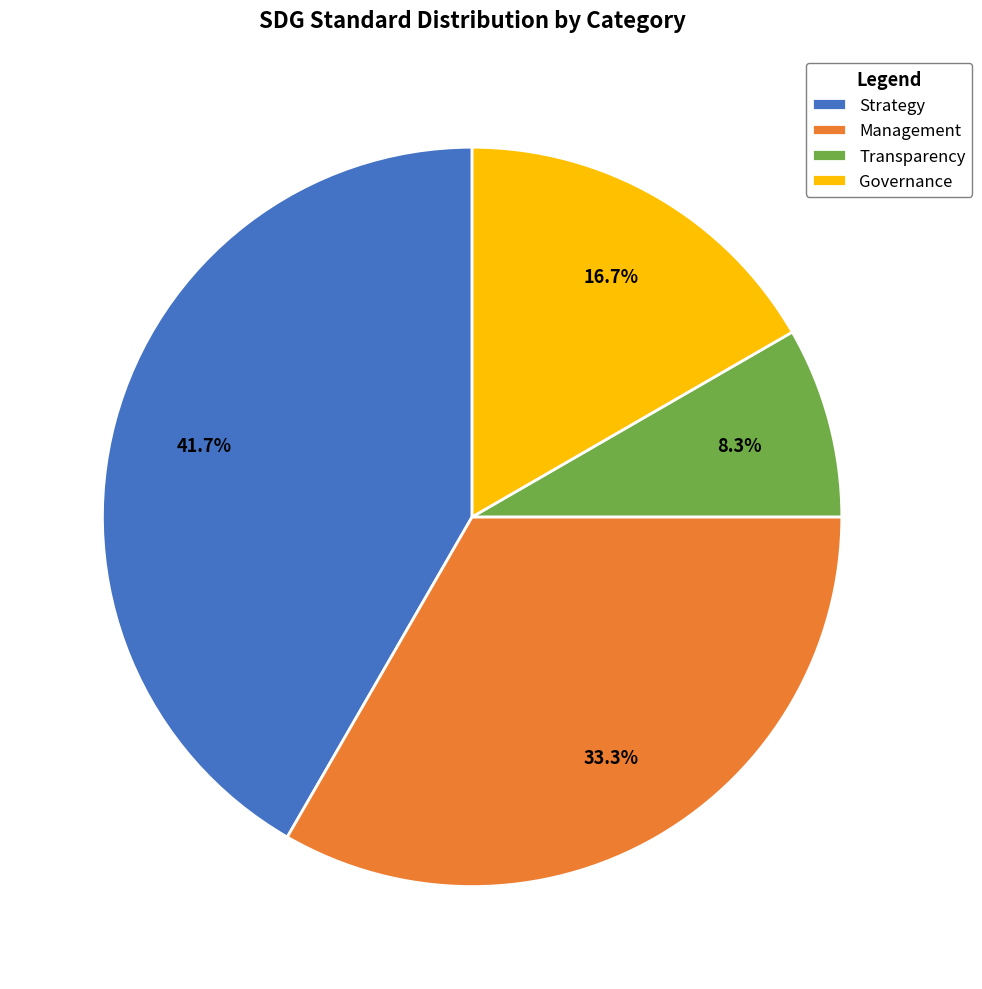

The Governance slice represents 29% of the pie. True or false?

False